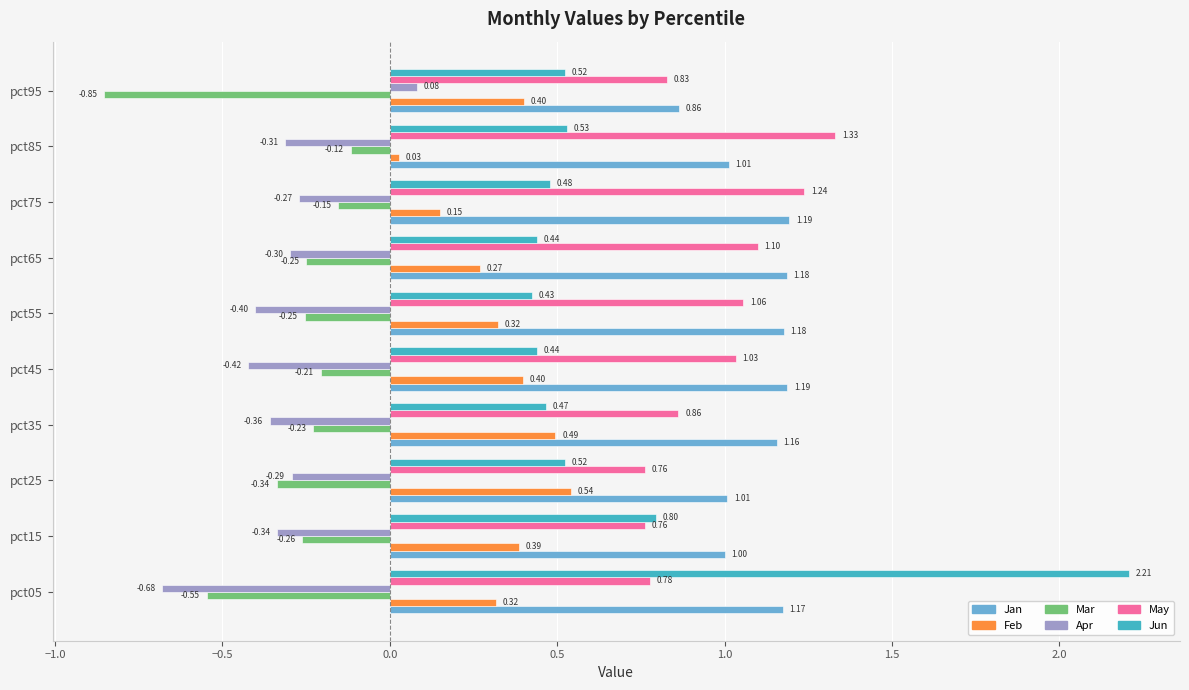

What is the sum of all Apr values?

-3.3